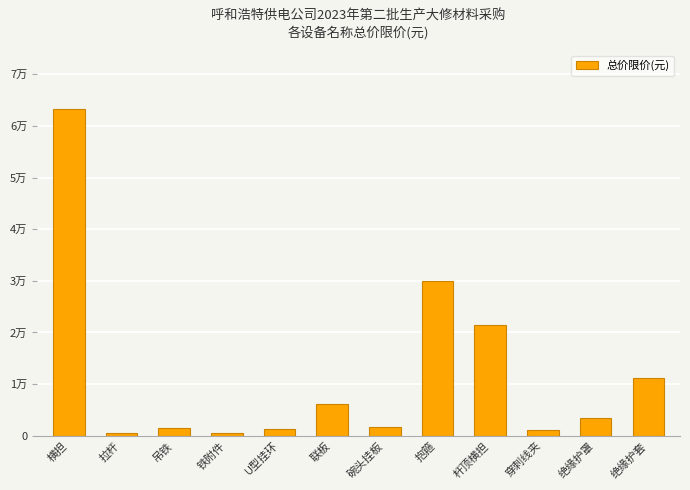

What is the sum of the values at 横担 and 联板?

69376.5